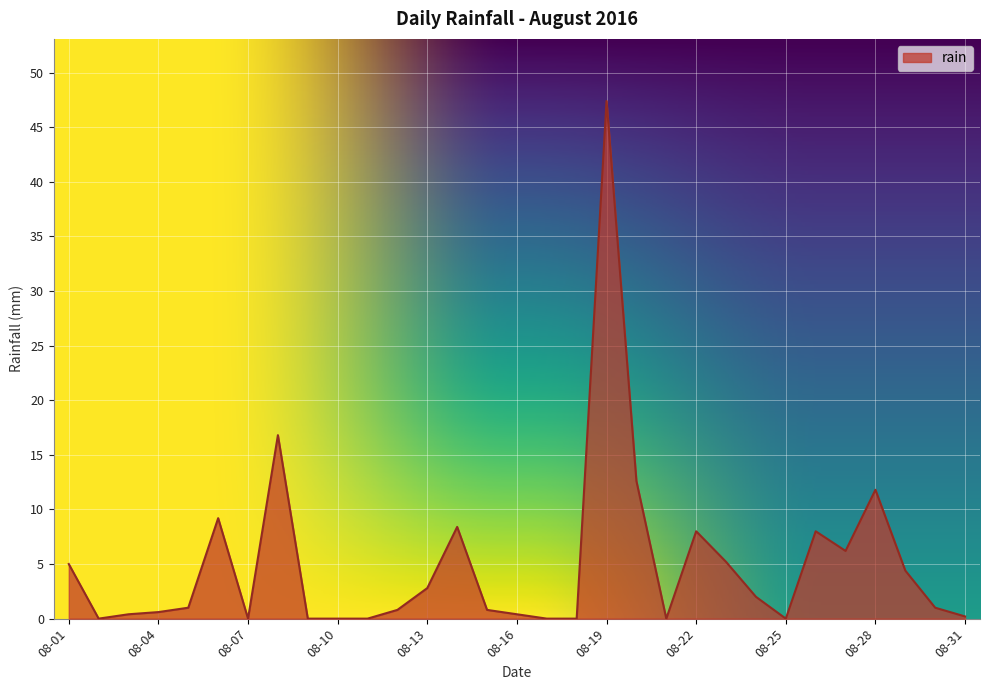

What is the difference between the maximum and minimum values?

47.4